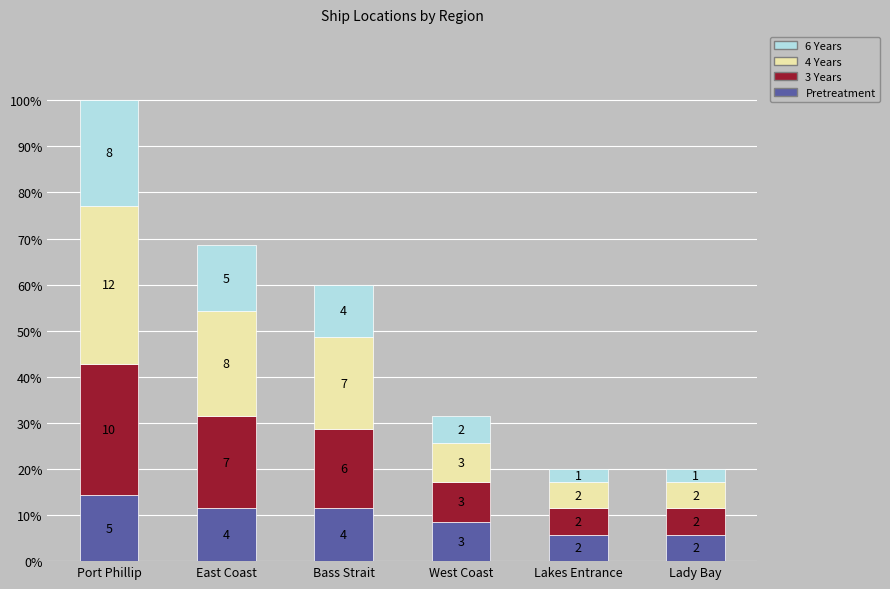

What are all the series names shown in the legend?

6 Years, 4 Years, 3 Years, Pretreatment